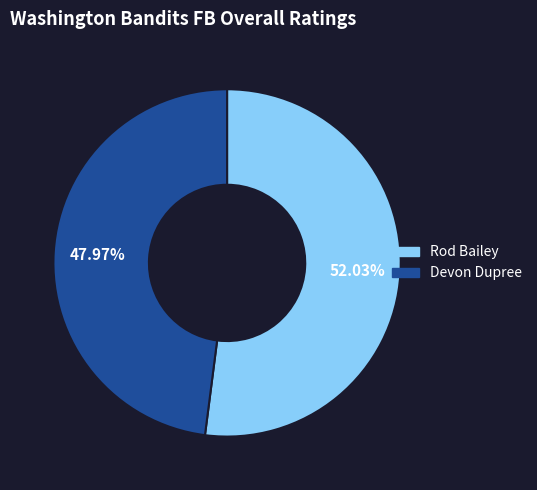

How much of the chart is everything except Devon Dupree?

52.0%